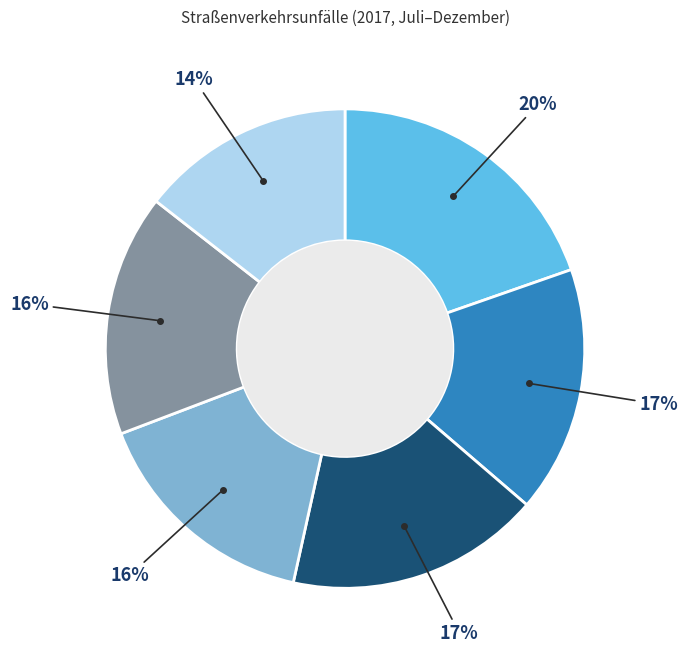

To the nearest percent, what is the average slice percentage?

17%